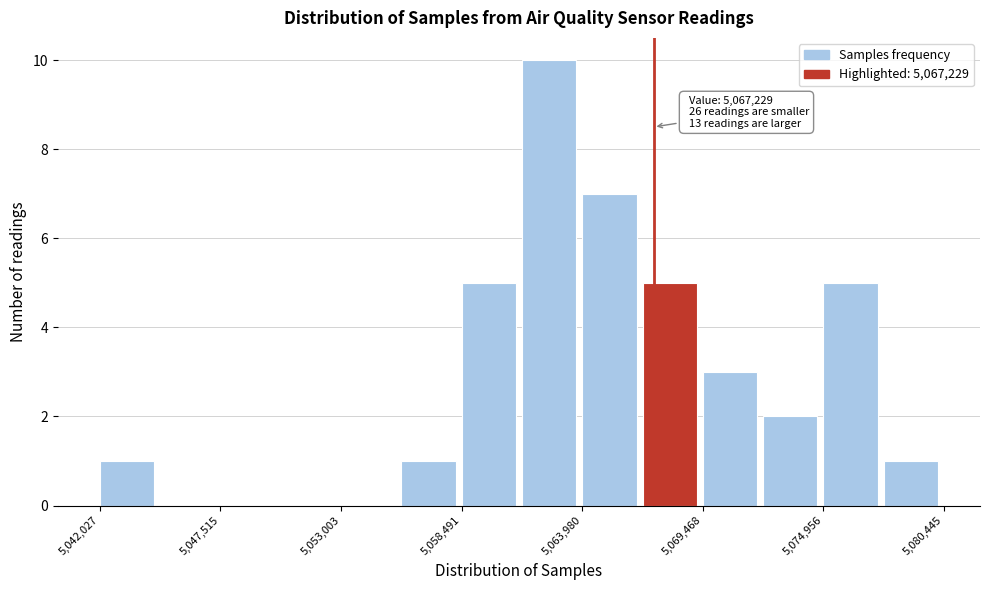

Around what value on the x-axis is the tallest bar? Give the approximate position of its centre, as read against the axis.

5062000